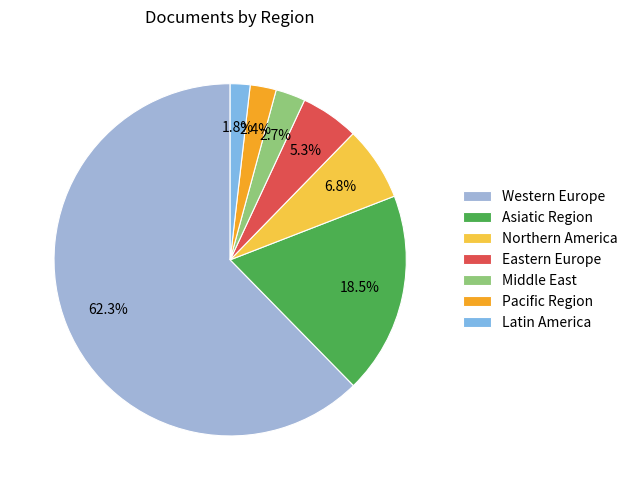

Rank the categories by value from highest to lowest.

Western Europe, Asiatic Region, Northern America, Eastern Europe, Middle East, Pacific Region, Latin America